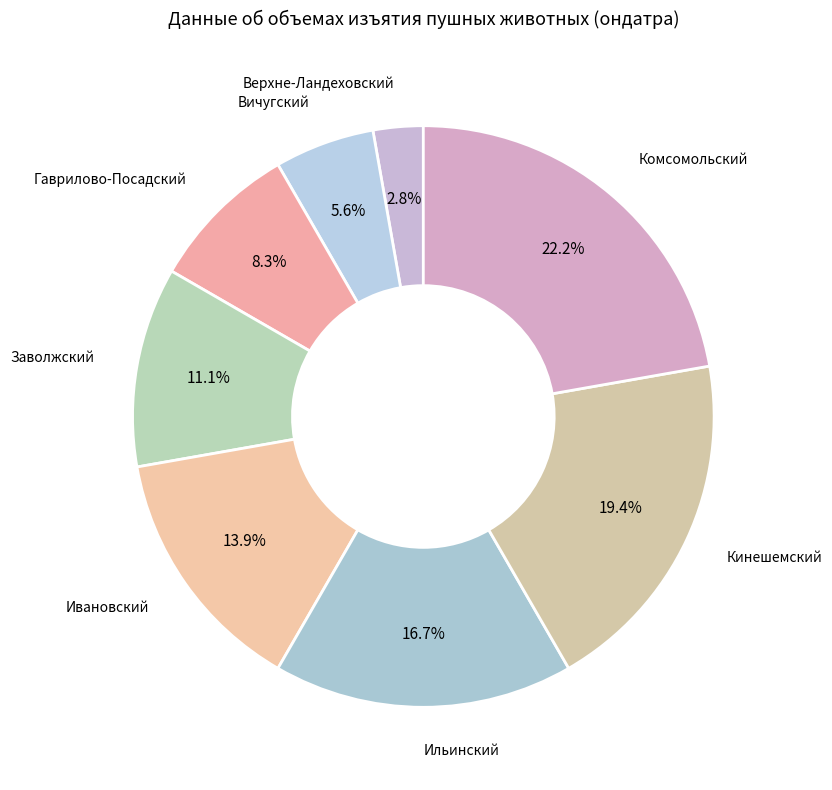

How many slices are in this pie chart?

8